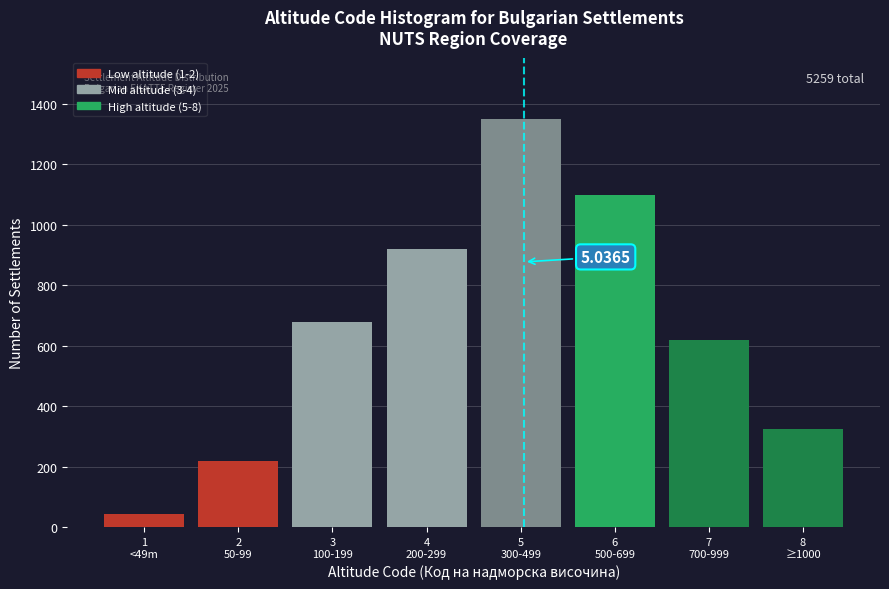

What is the difference between the maximum and minimum values?

1305